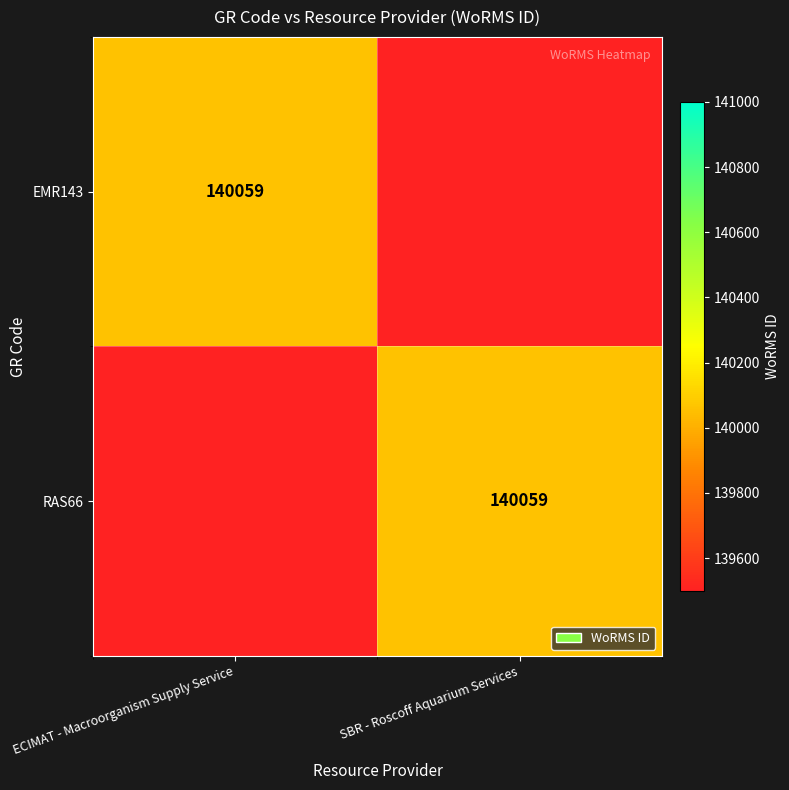

True or false: EMR143 has a value of 140059 at ECIMAT - Macroorganism Supply Service.

True